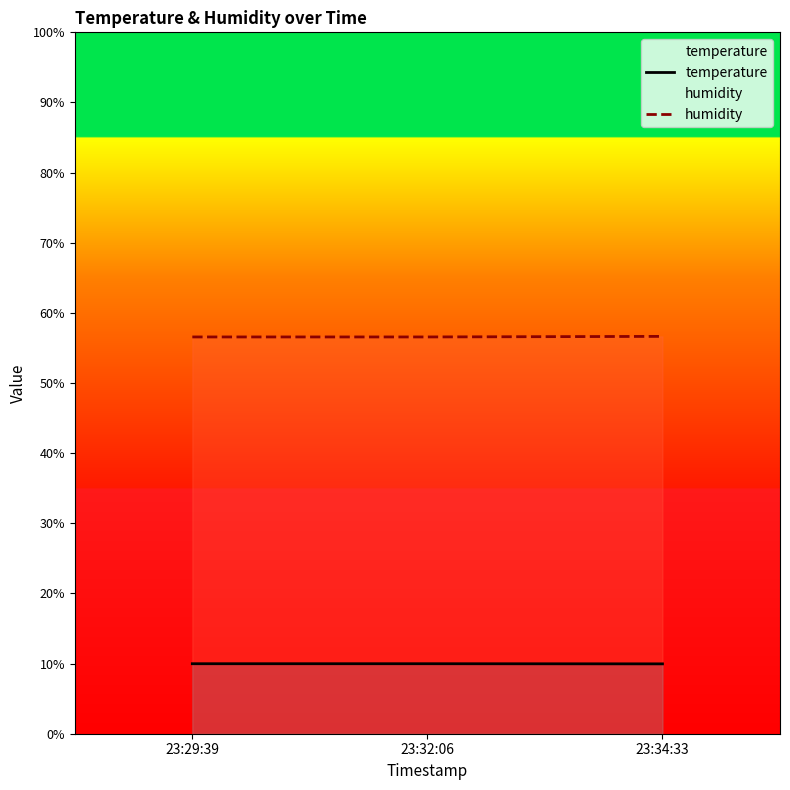

What is the spread (max minus min) of values at 23:29:39?

46.6